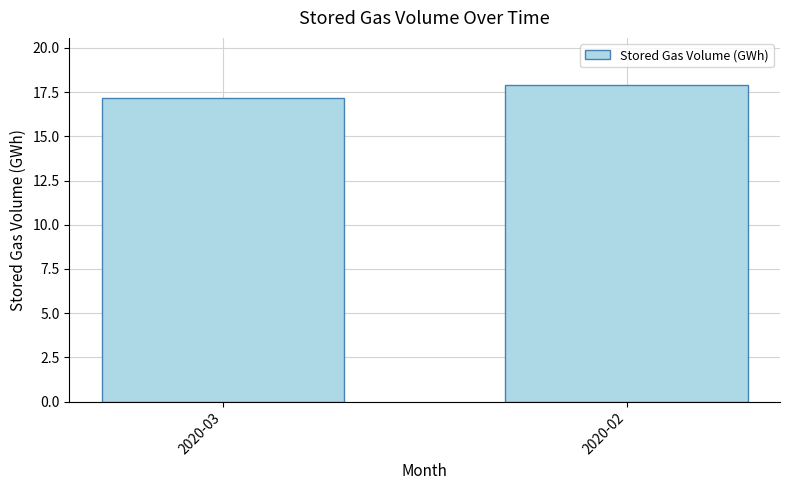

Rank the categories by value from highest to lowest.

2020-02, 2020-03